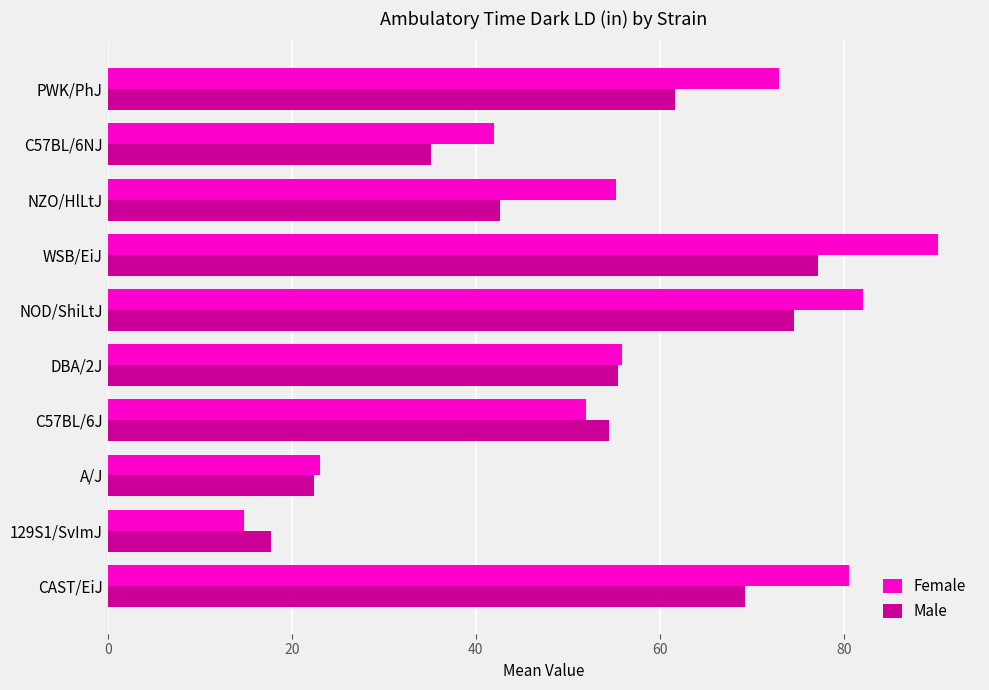

What is the difference between the maximum and second lowest values in the Male series?

54.7